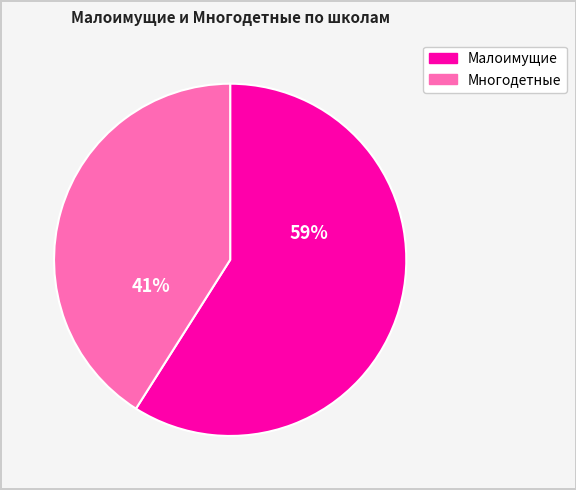

To the nearest percent, what is the difference between the largest and smallest slice percentages?

18%